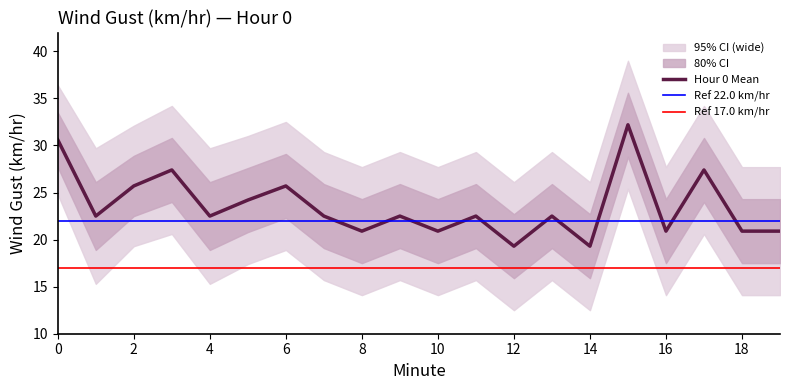

Rank the series at 10 from highest to lowest value.

Hour 0 Wide Upper, Hour 0 Upper, Hour 0 Mean, Hour 0 Lower, Hour 0 Wide Lower